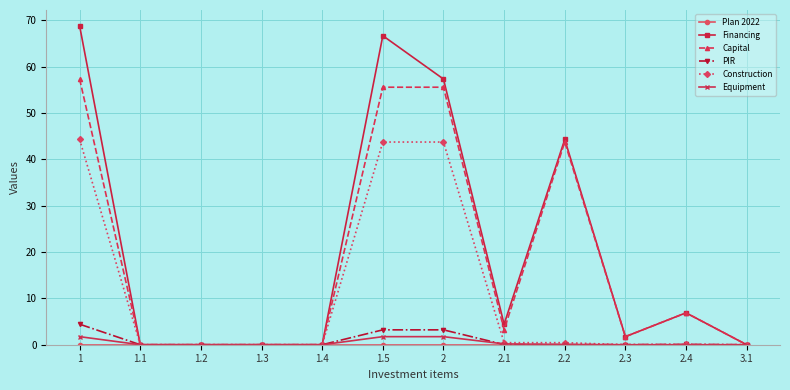

At how many categories does at least one series exceed 40?

4